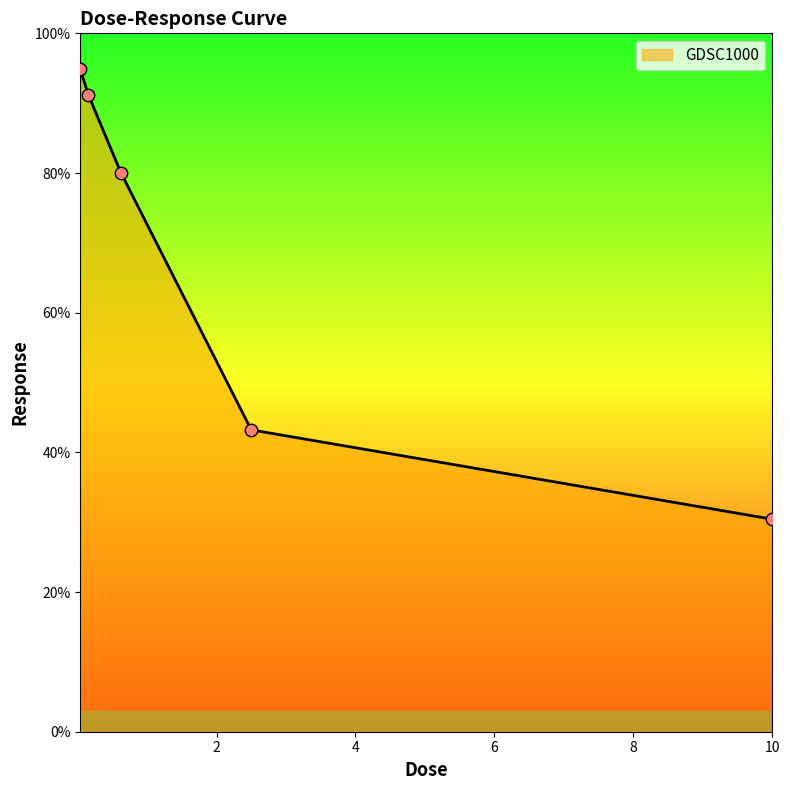

Approximately how many times larger is the value at 0.15625 compared to 2.5?

2.1